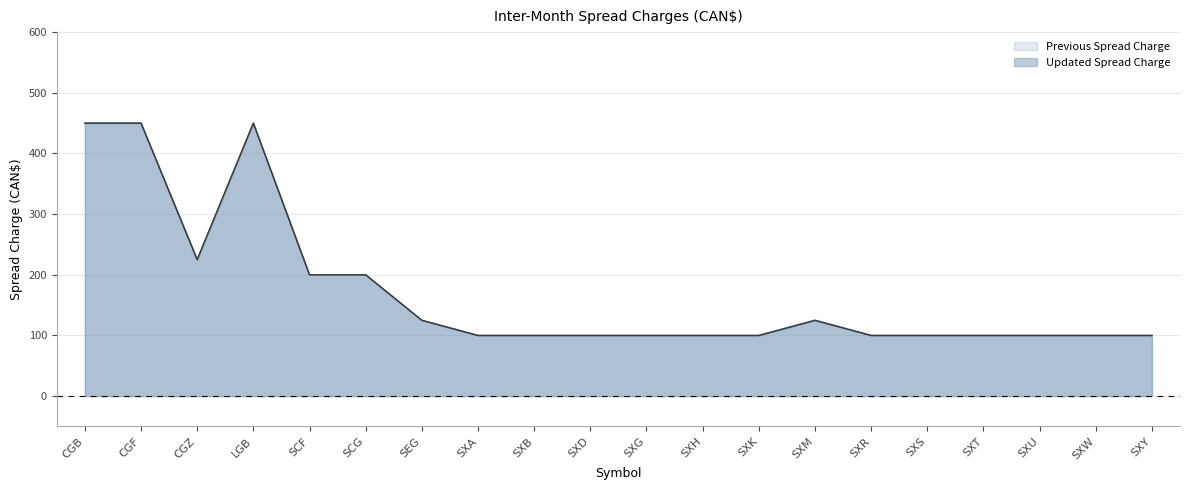

What is the minimum value for Updated Spread Charge?

100